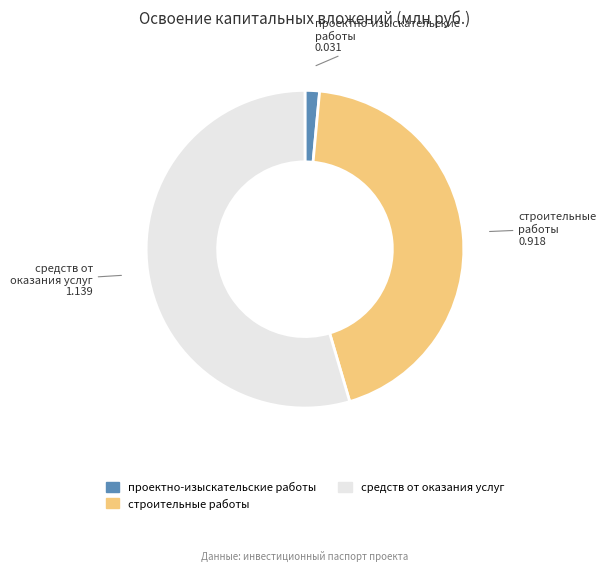

Does any single category account for the majority?

Yes